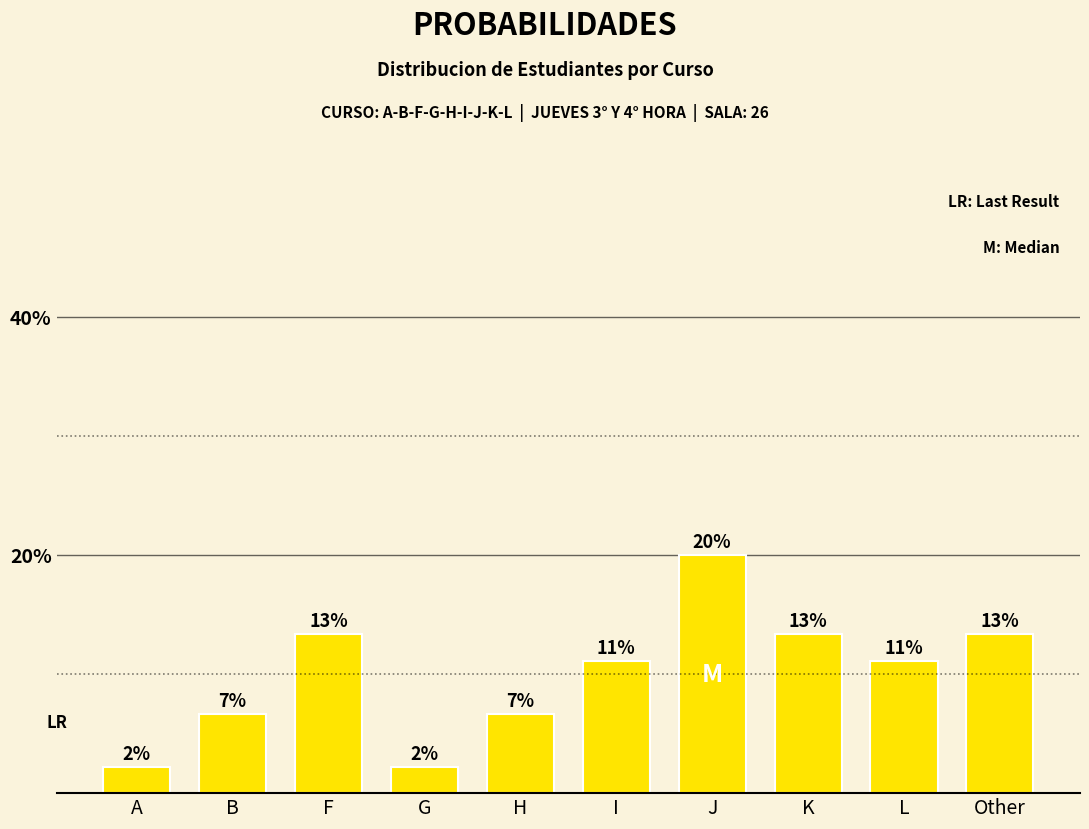

What is the label of the 1st bar from the right?

Other